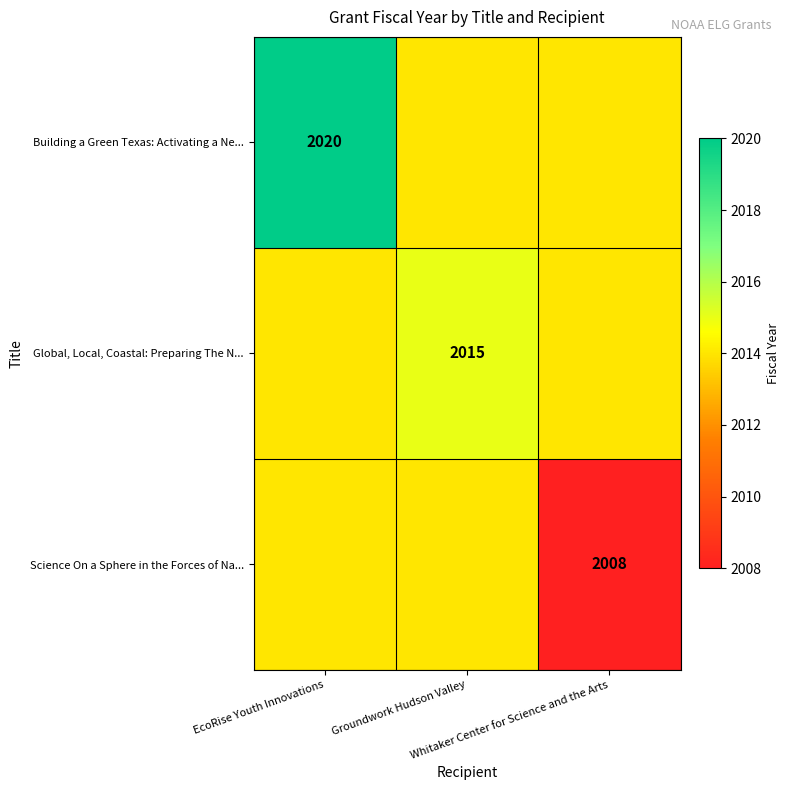

What is the difference between the maximum and minimum values in the Global, Local, Coastal: Preparing The N... series?

1